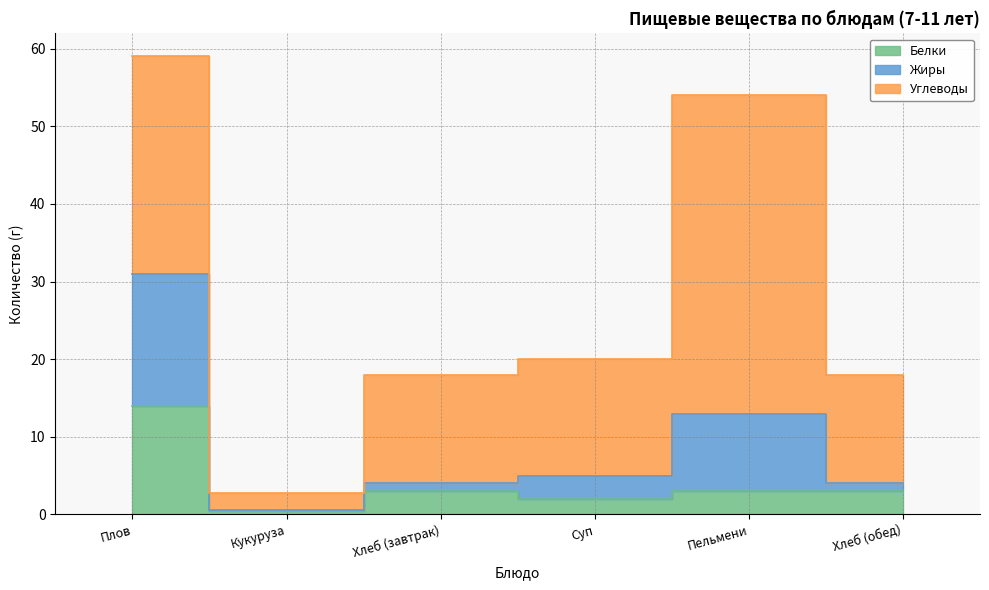

Which series has the largest total across all categories?

Углеводы